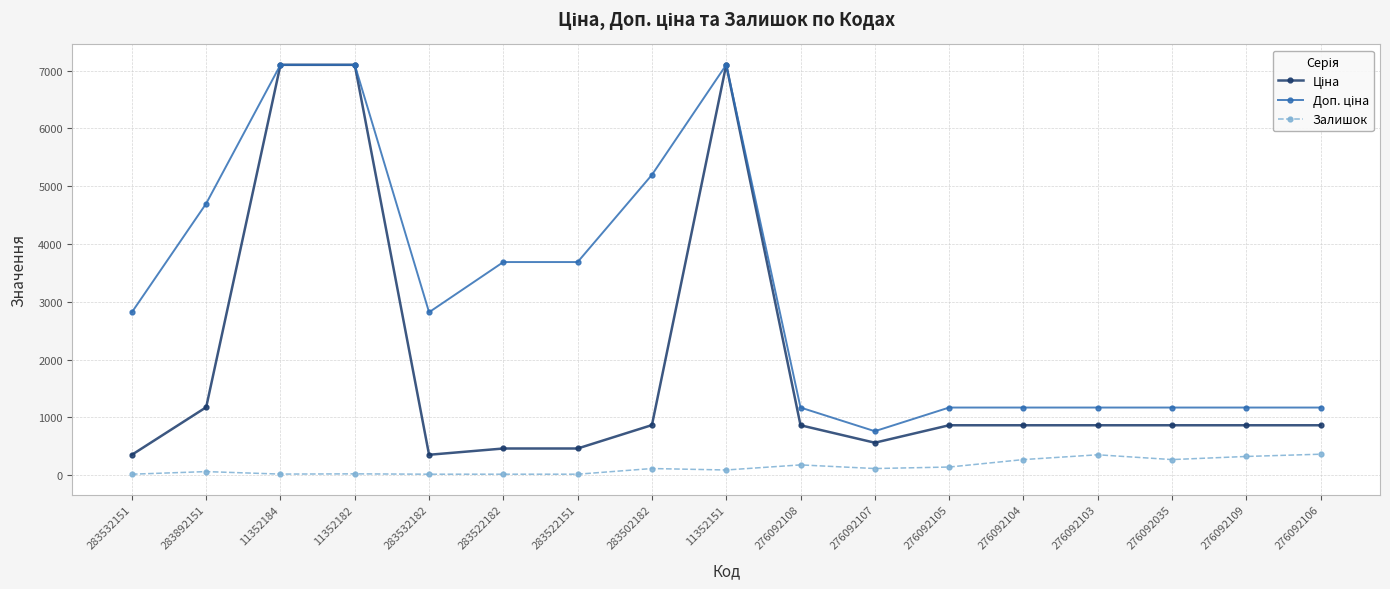

What is the total value across all series at 276092035?

2301.1